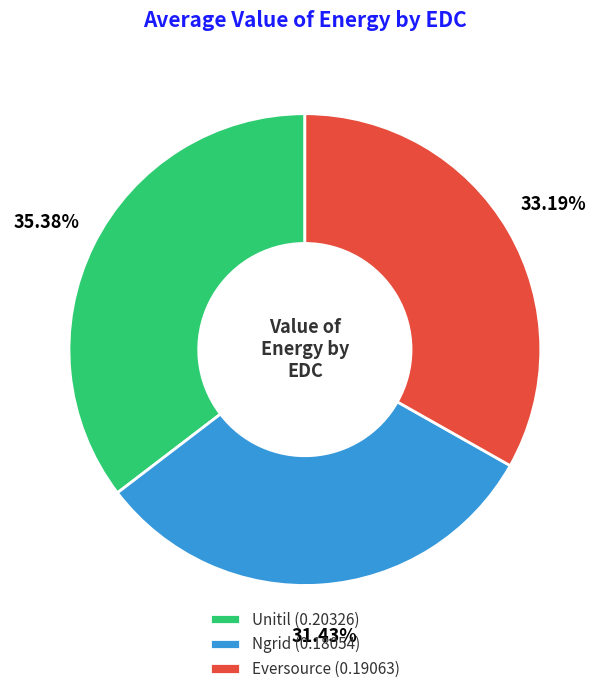

Which category has the smallest portion of the pie?

Ngrid